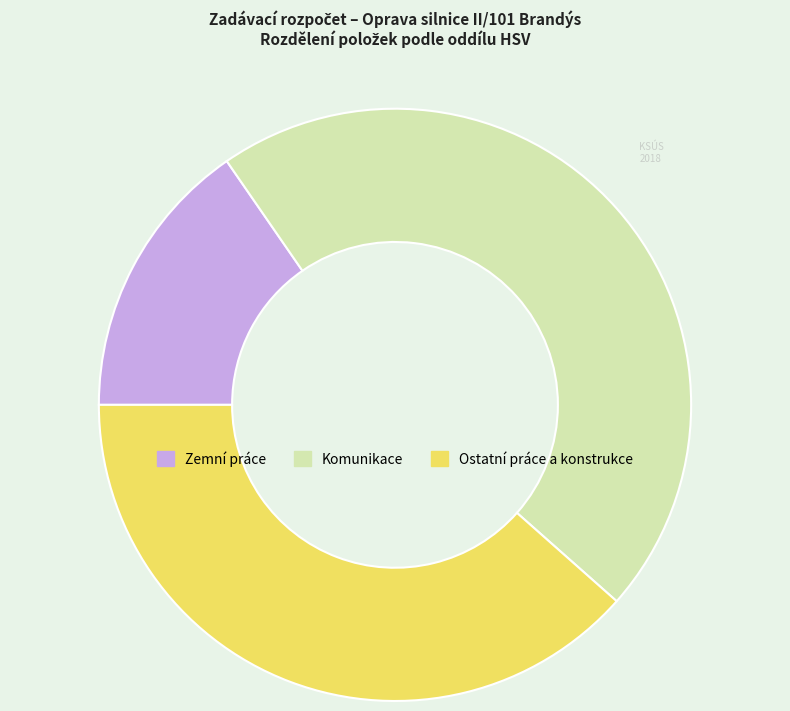

Rank the categories by value from highest to lowest.

Komunikace, Ostatní práce a konstrukce, Zemní práce